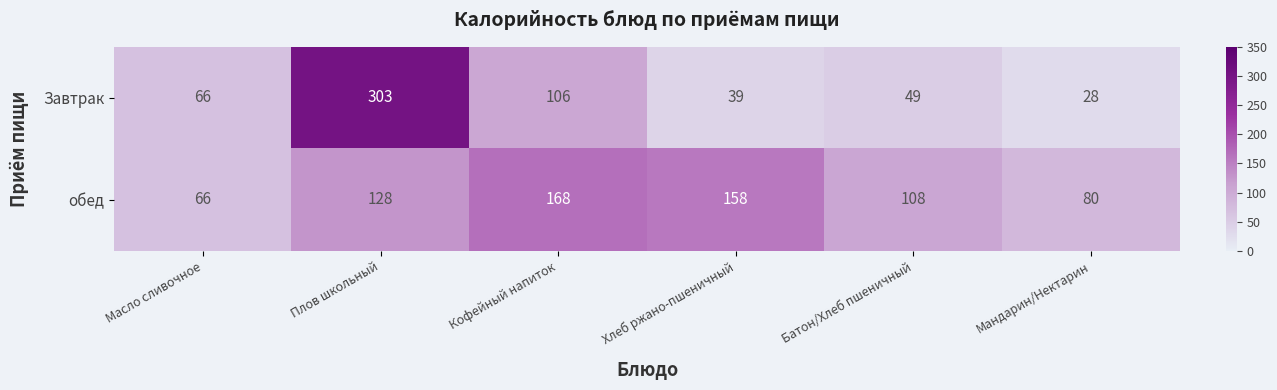

What is the average value of the обед series?

118